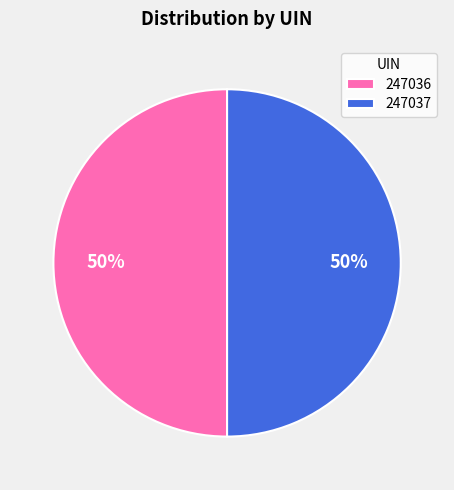

The 247037 slice represents 50% of the pie. True or false?

True